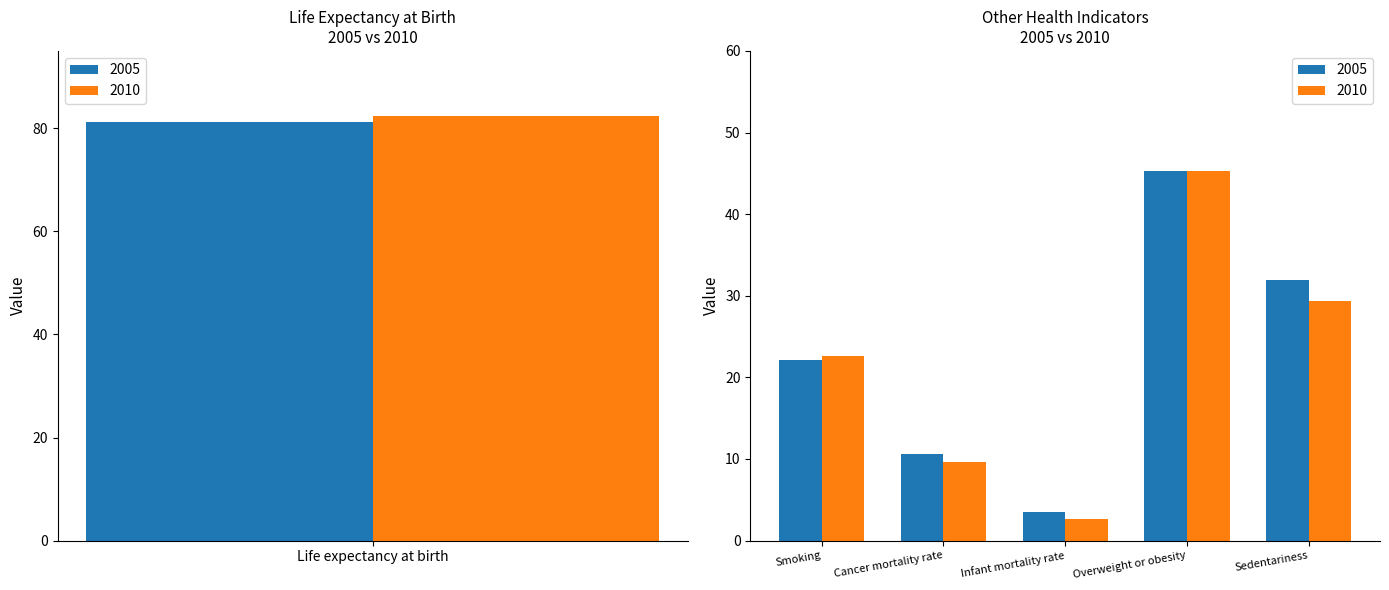

Count the number of categories in the chart.

6